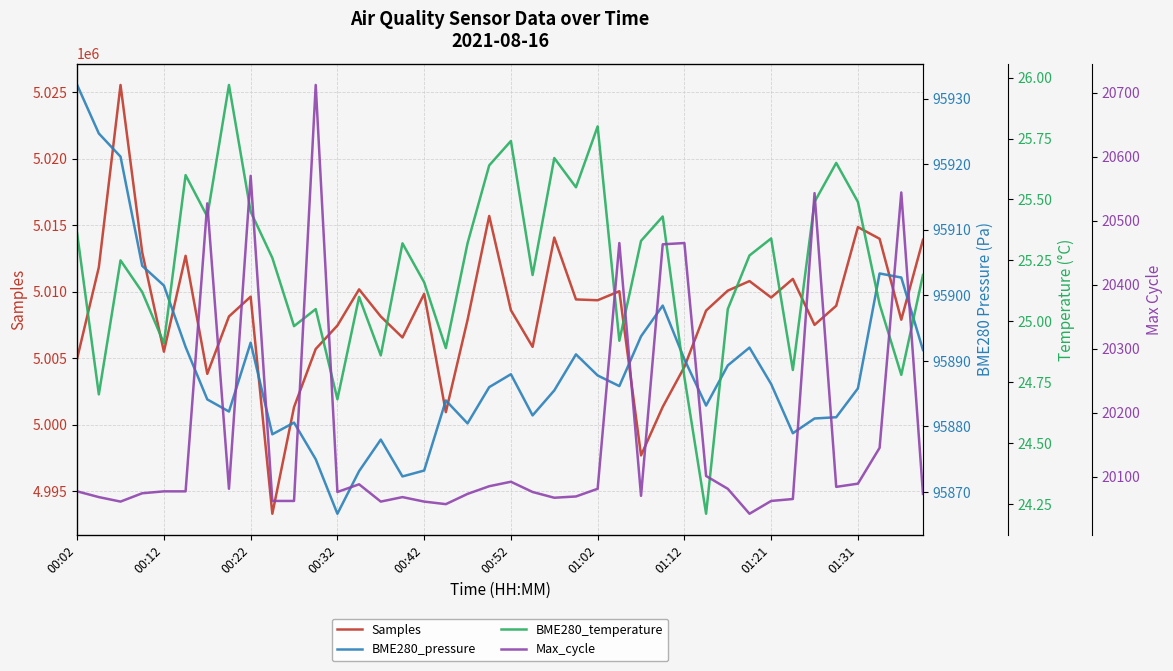

What is the highest value of the Samples series?

5025551